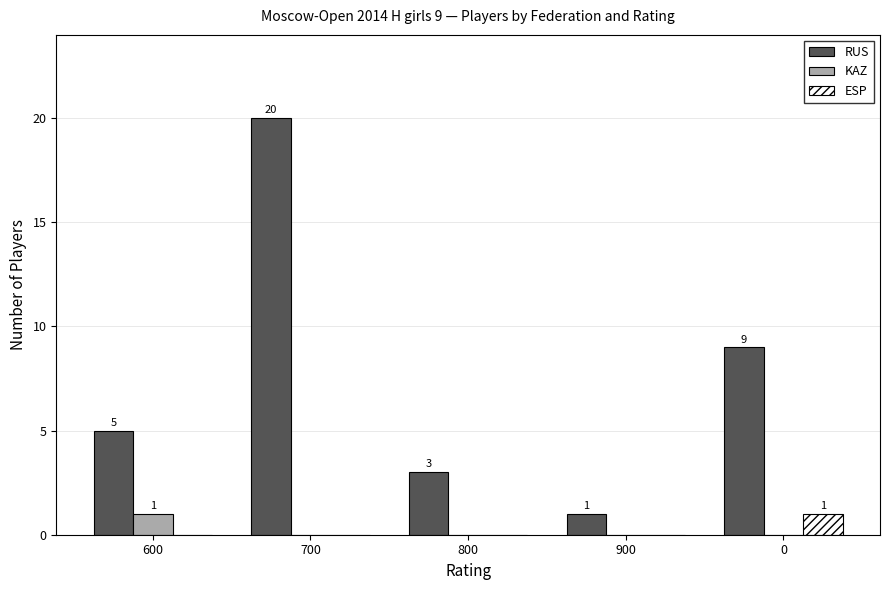

The value of ESP at 900 is 0. True or false?

True